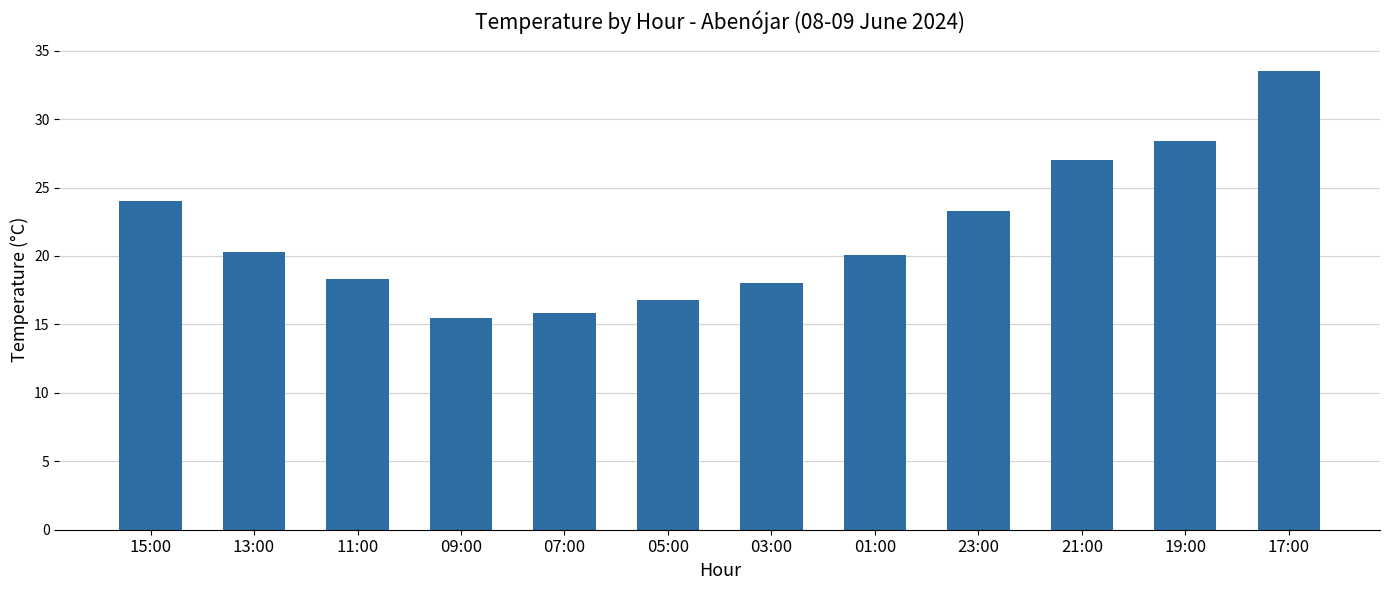

What is the sum of the values at 05:00 and 09:00?

32.3